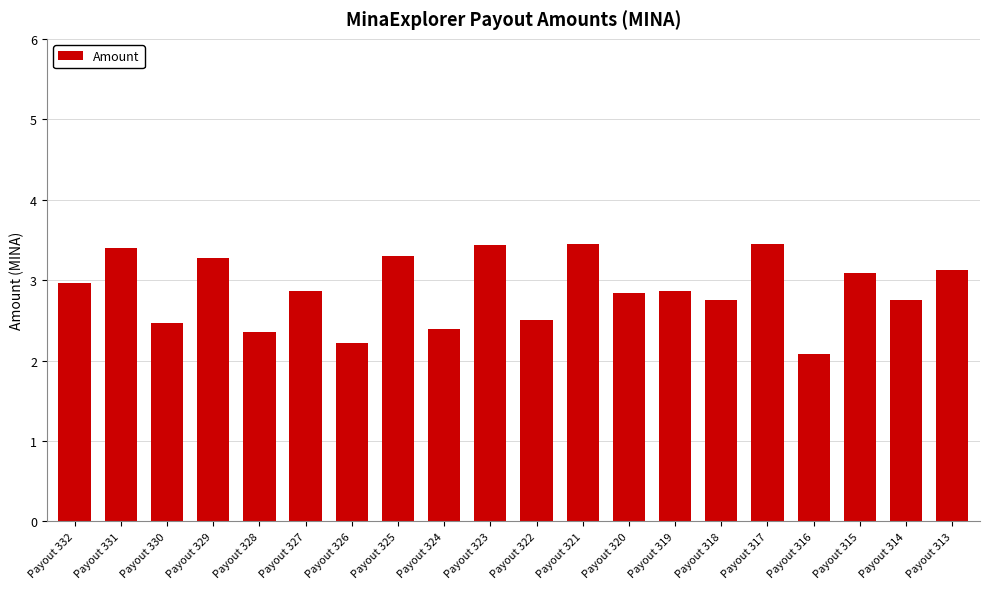

What is the ratio of the value at Payout 330 to the value at Payout 314?

0.9